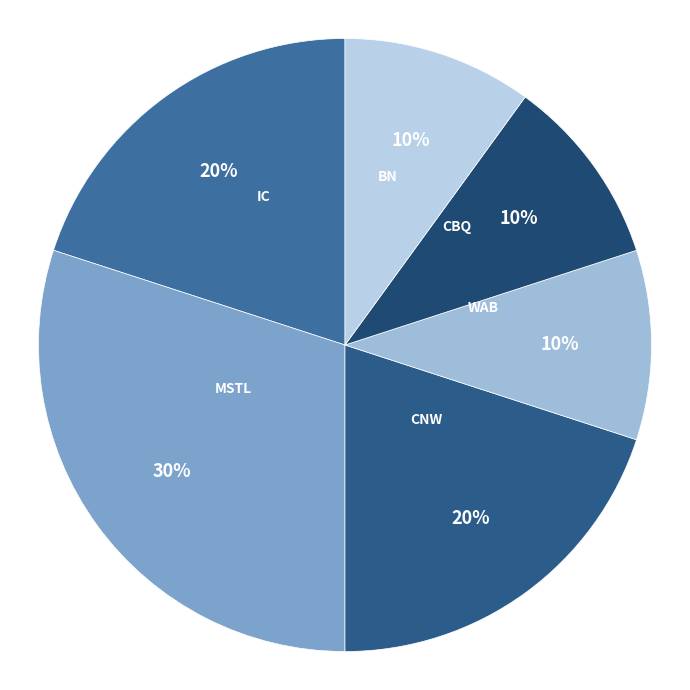

To the nearest percent, what portion does IC represent?

20%